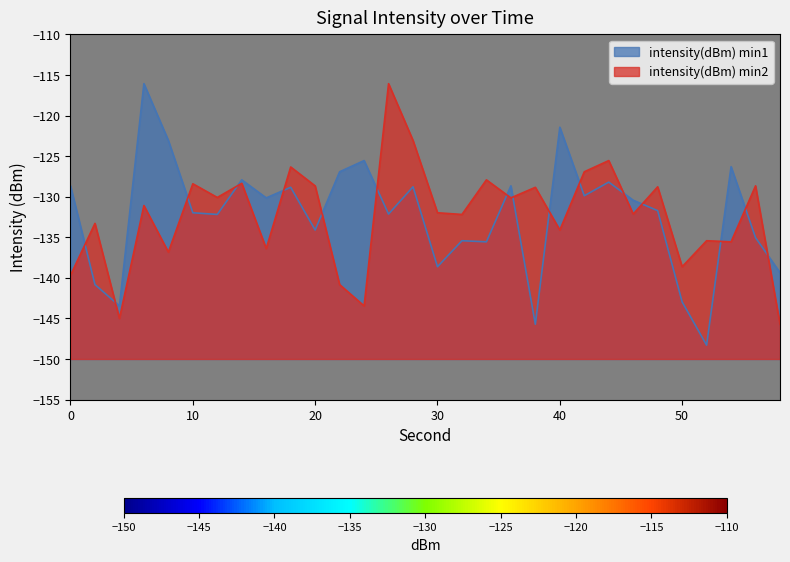

At which label does intensity(dBm) min1 reach its minimum?

52